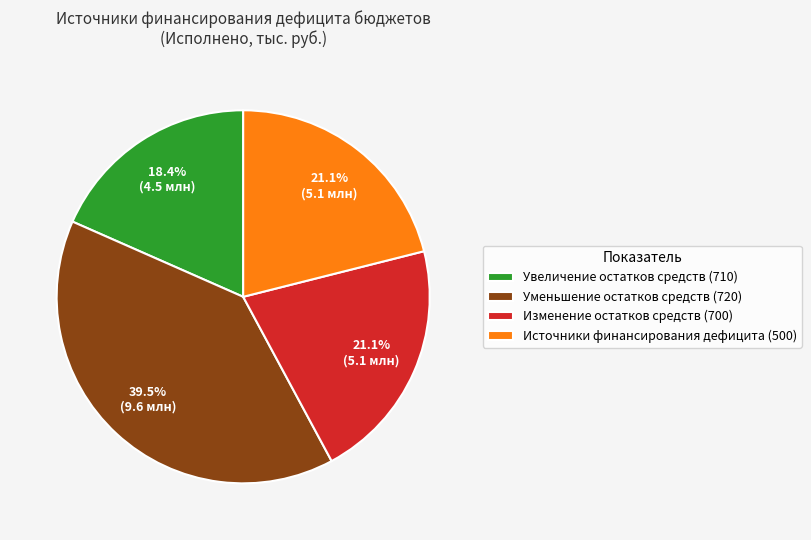

To the nearest percent, what is the average slice percentage?

25%